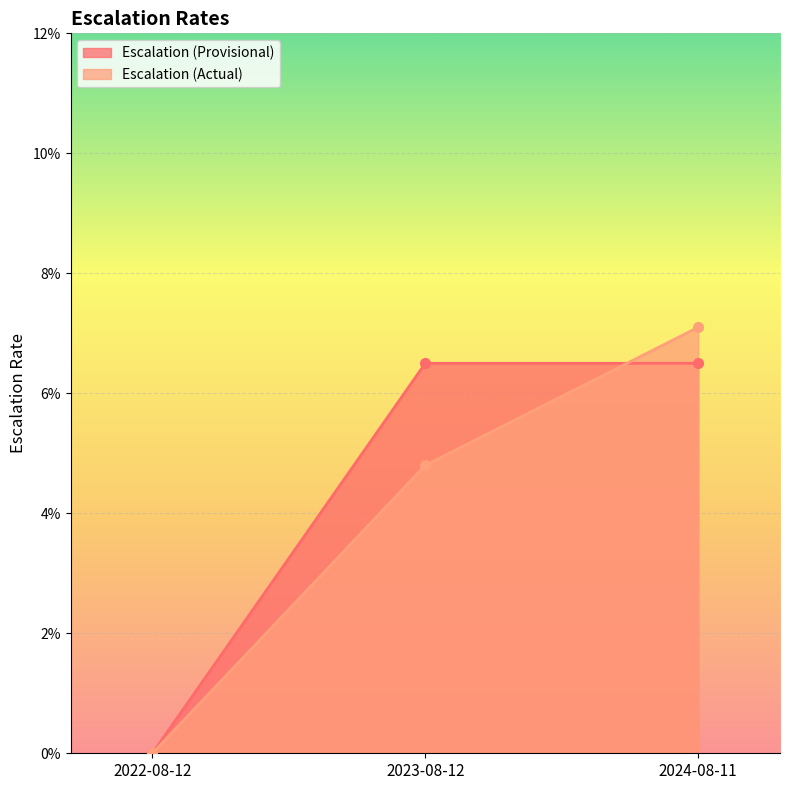

At which category does the chart reach its peak across all series?

2024-08-11